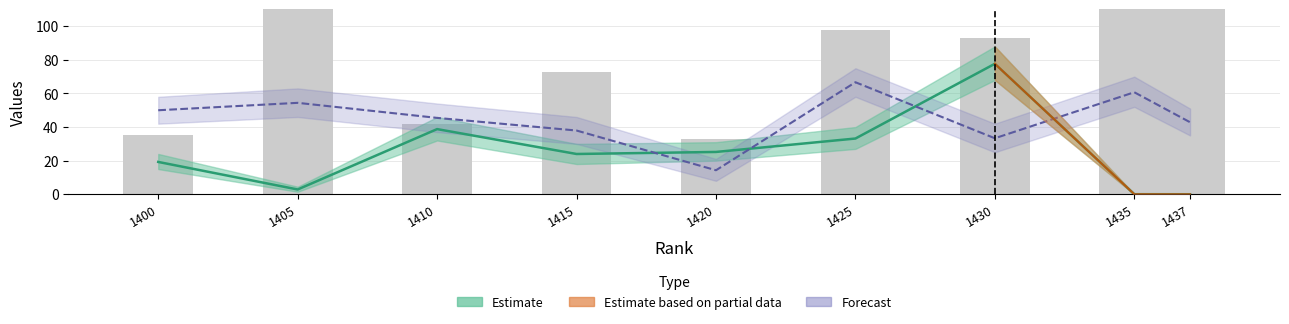

What is the value of the 4th bar from the left?

73